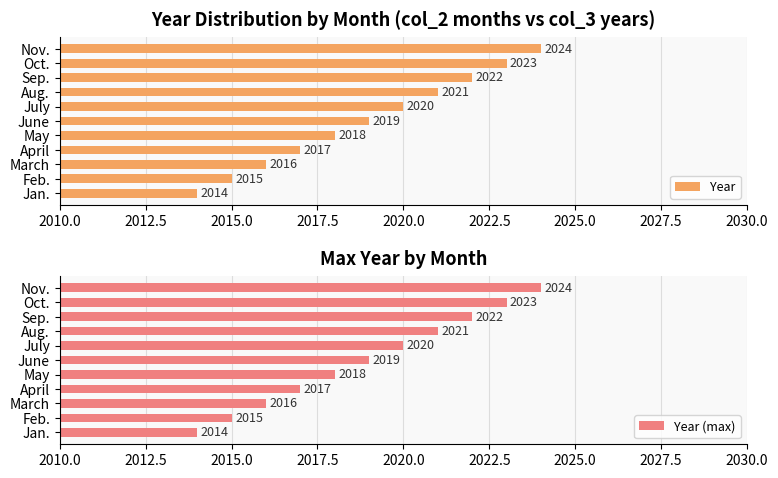

What is the sum of all Year values?

22209